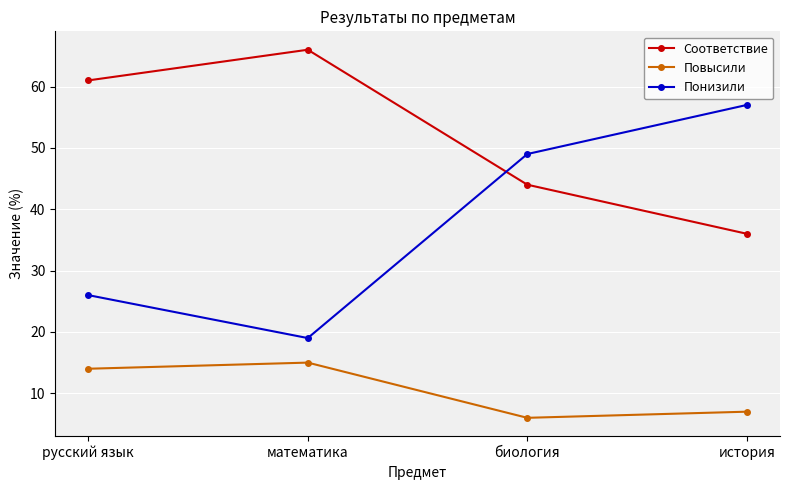

What is the label of the 1st point from the left?

русский язык